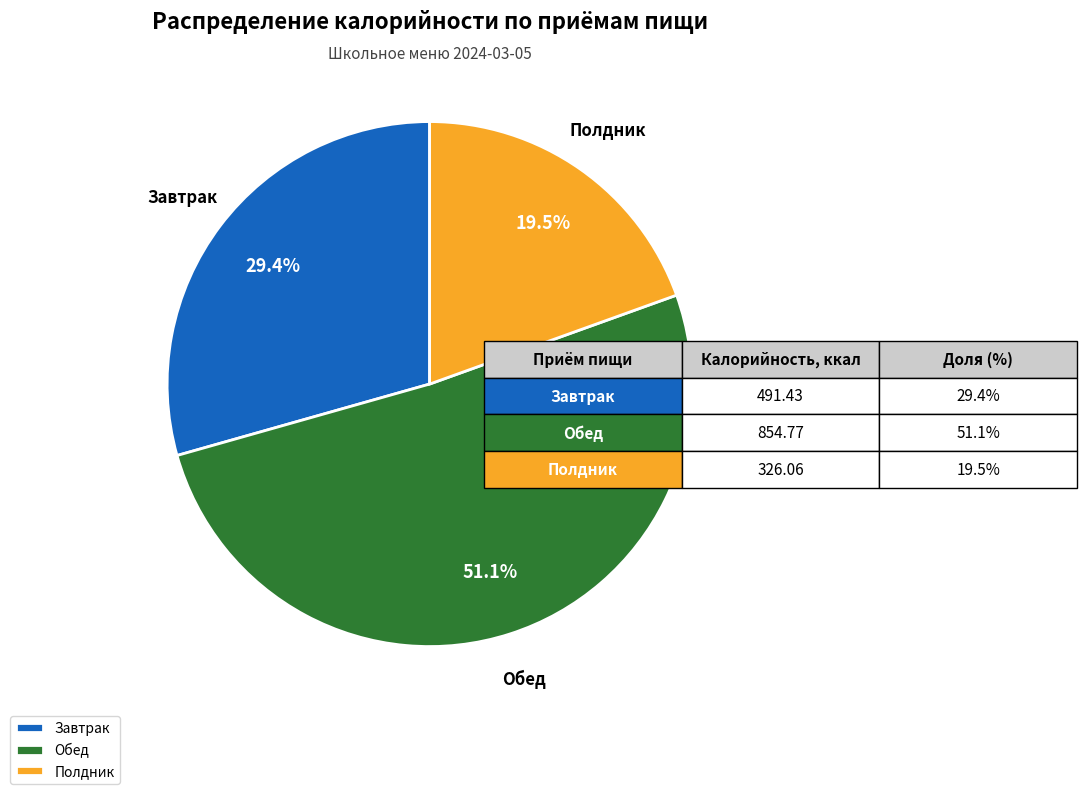

Approximately how many times larger is the value at Завтрак compared to Обед?

0.6